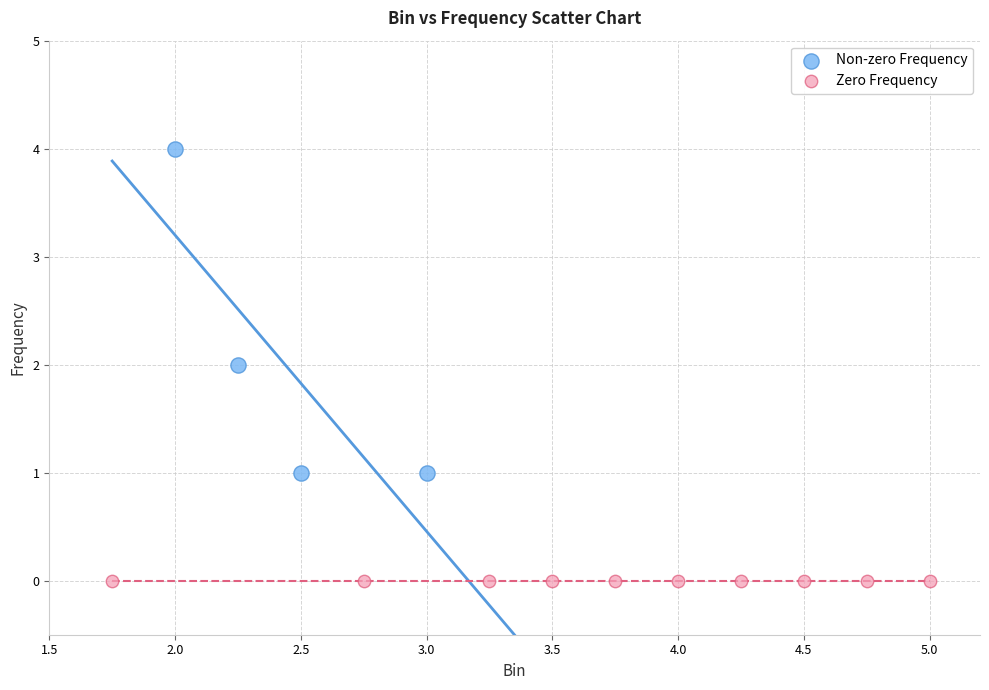

Which series contains the highest Y value?

Non-zero Frequency